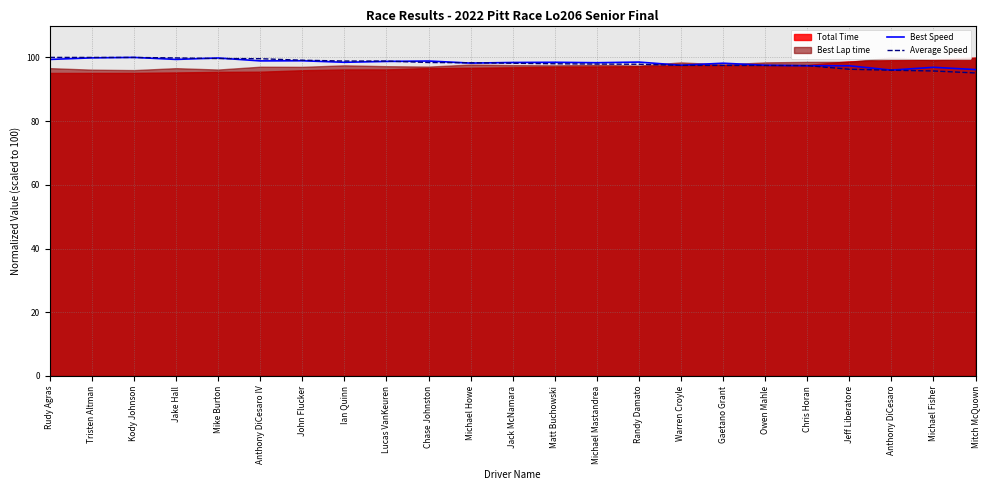

Read the Best Speed value at Michael Fisher.

96.9